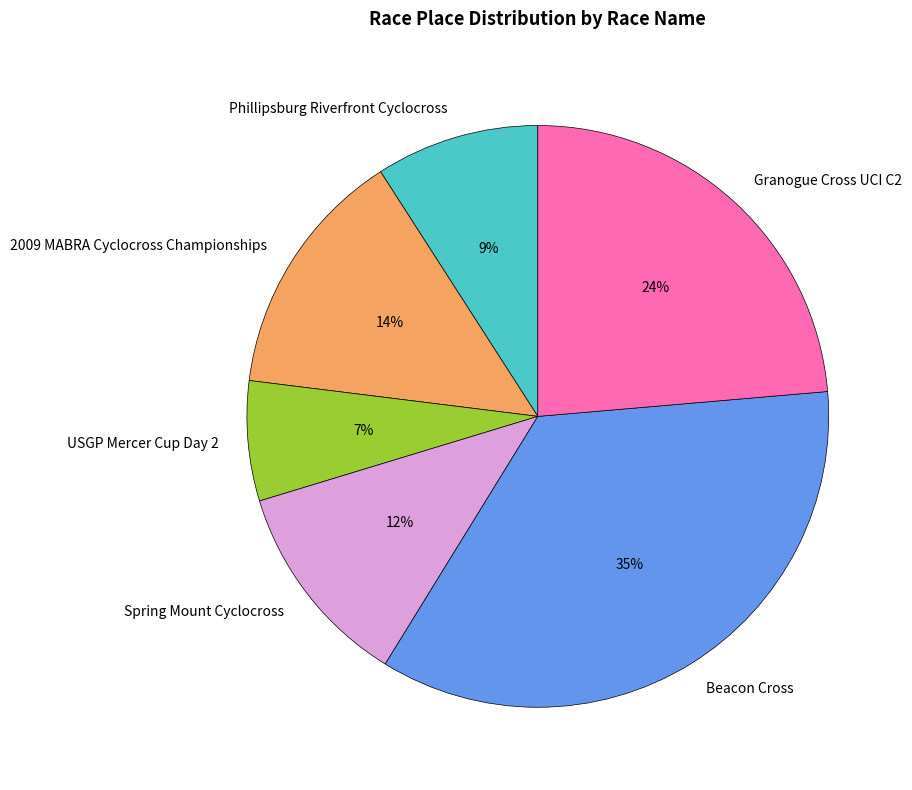

To the nearest percent, what portion does Granogue Cross UCI C2 represent?

24%